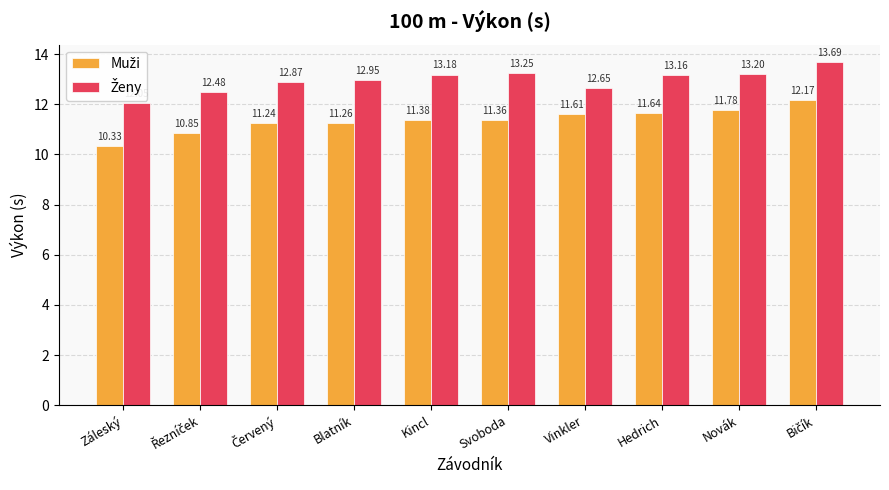

At which category does the chart reach its minimum across all series?

Záleský